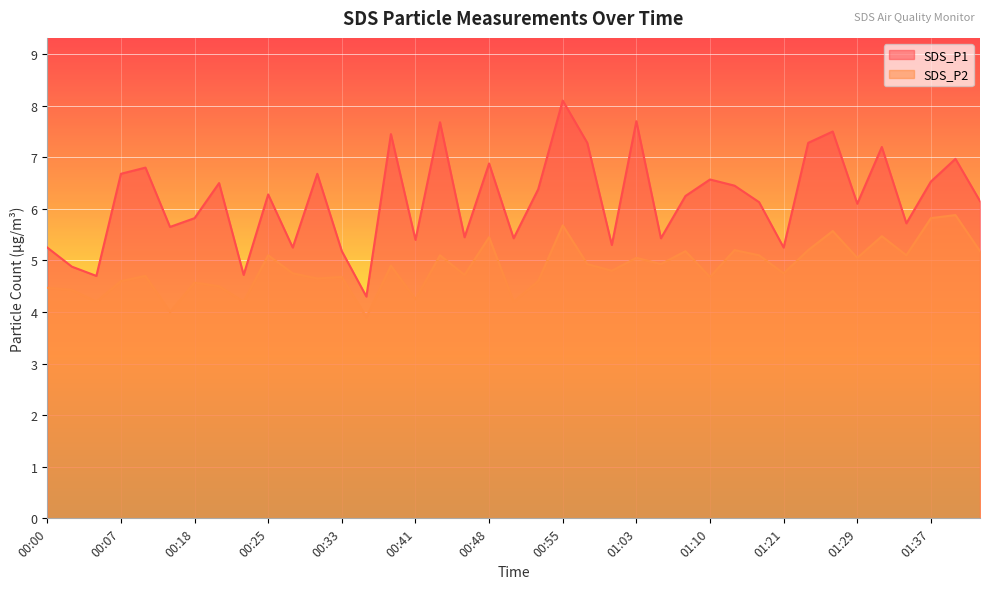

Reading left to right, list all the values displayed in this chart.

SDS_P1: 00:00=5.2	00:02=4.9	00:05=4.7	00:07=6.7	00:10=6.8	00:15=5.7	00:18=5.8	00:20=6.5	00:23=4.7	00:25=6.3	00:28=5.2	00:30=6.7	00:33=5.2	00:35=4.3	00:38=7.5	00:41=5.4	00:43=7.7	00:46=5.5	00:48=6.9	00:50=5.4	00:53=6.4	00:55=8.1	00:58=7.3	01:01=5.3	01:03=7.7	01:05=5.4	01:08=6.2	01:10=6.6	01:13=6.5	01:19=6.1	01:21=5.2	01:24=7.3	01:26=7.5	01:29=6.1	01:31=7.2	01:34=5.7	01:37=6.5	01:39=7.0	01:41=6.2
SDS_P2: 00:00=4.5	00:02=4.4	00:05=4.2	00:07=4.6	00:10=4.7	00:15=4.0	00:18=4.6	00:20=4.5	00:23=4.2	00:25=5.1	00:28=4.8	00:30=4.7	00:33=4.7	00:35=3.9	00:38=4.9	00:41=4.2	00:43=5.1	00:46=4.7	00:48=5.5	00:50=4.2	00:53=4.6	00:55=5.7	00:58=4.9	01:01=4.8	01:03=5.0	01:05=4.9	01:08=5.2	01:10=4.7	01:13=5.2	01:19=5.1	01:21=4.8	01:24=5.2	01:26=5.6	01:29=5.0	01:31=5.5	01:34=5.1	01:37=5.8	01:39=5.9	01:41=5.2